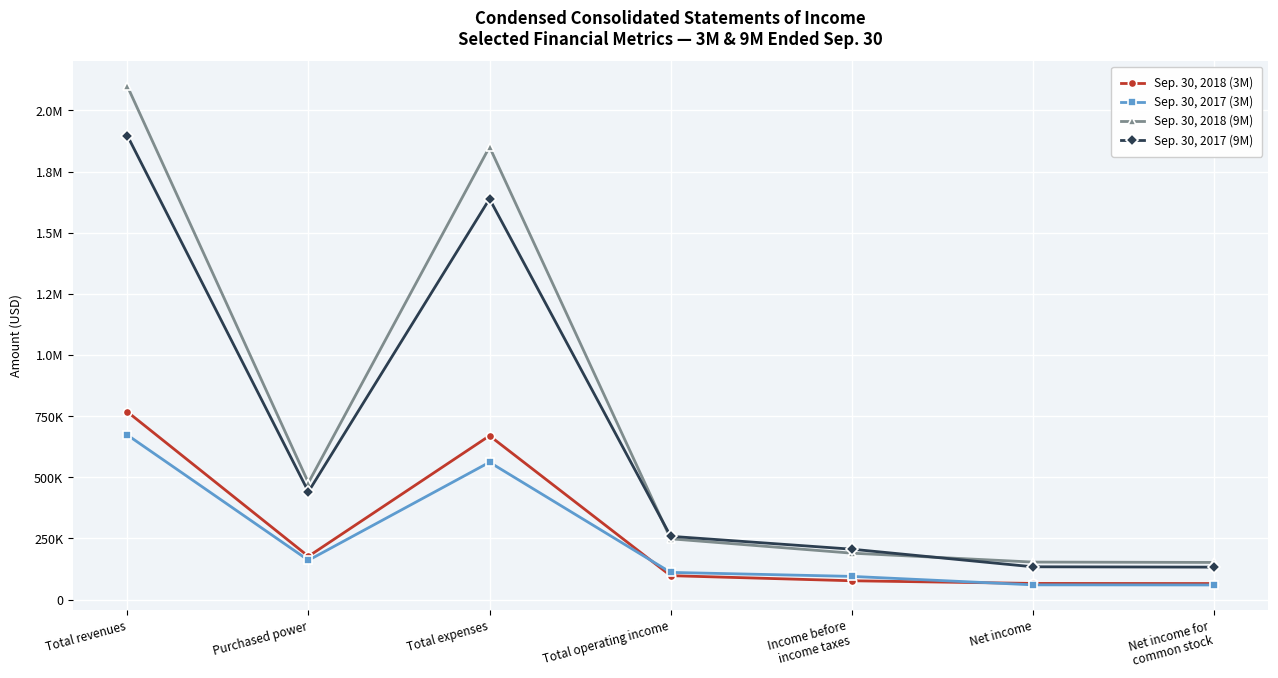

Where is the first local maximum for Sep. 30, 2018 (3M)?

Total expenses